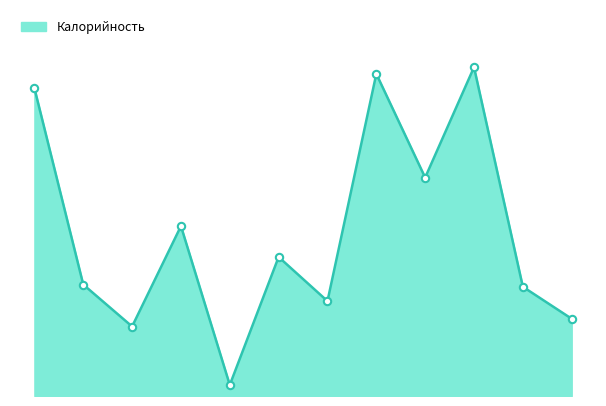

How many lines are shown in the chart?

1